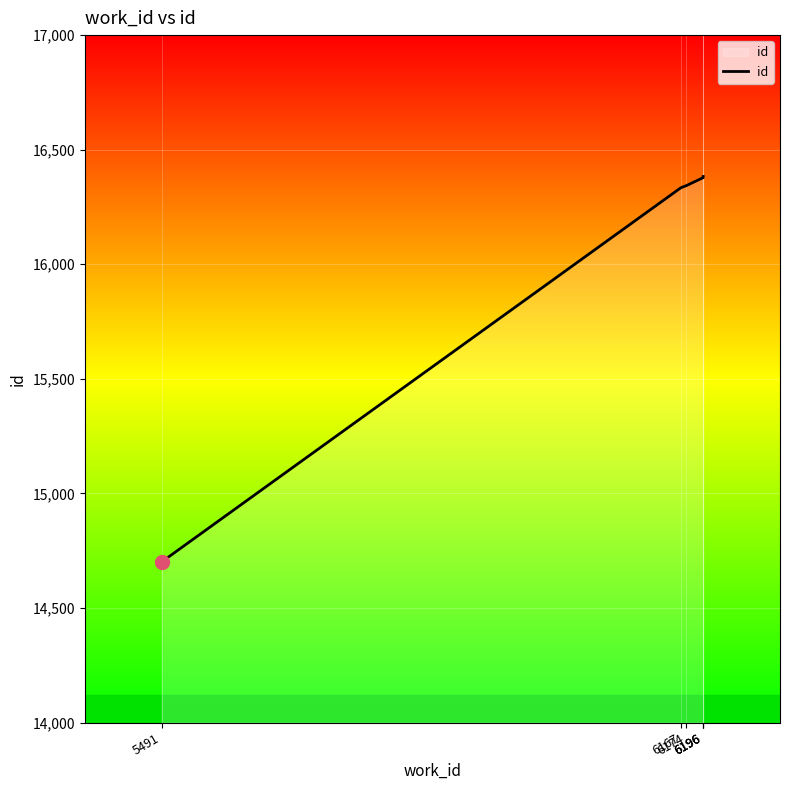

Reading right to left, transcribe all the data shown in this chart.

16383	16381	16378	16343	16334	14701